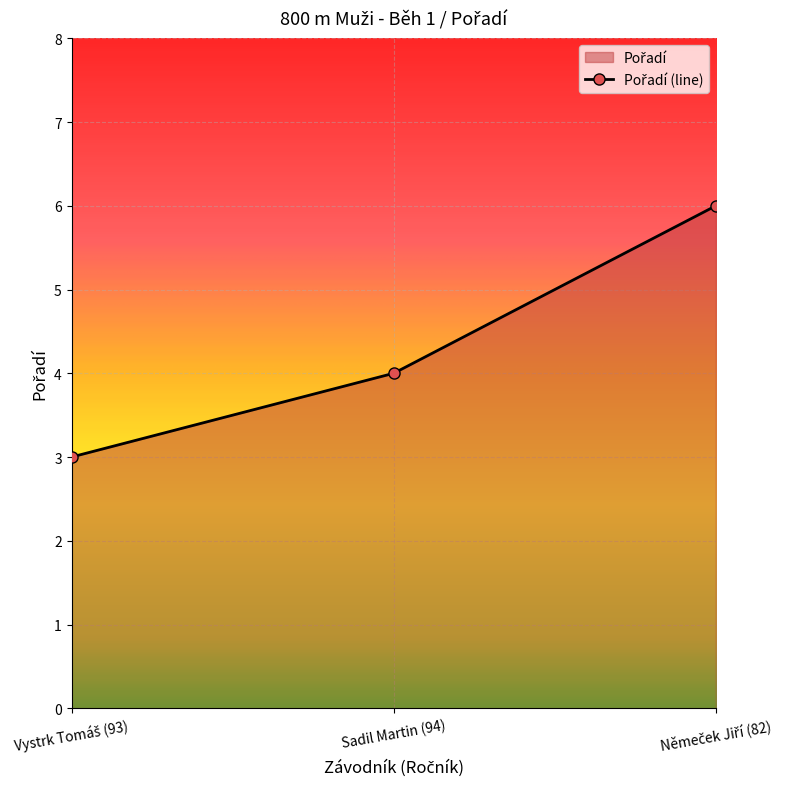

What position from the right is Vystrk Tomáš (93)?

3